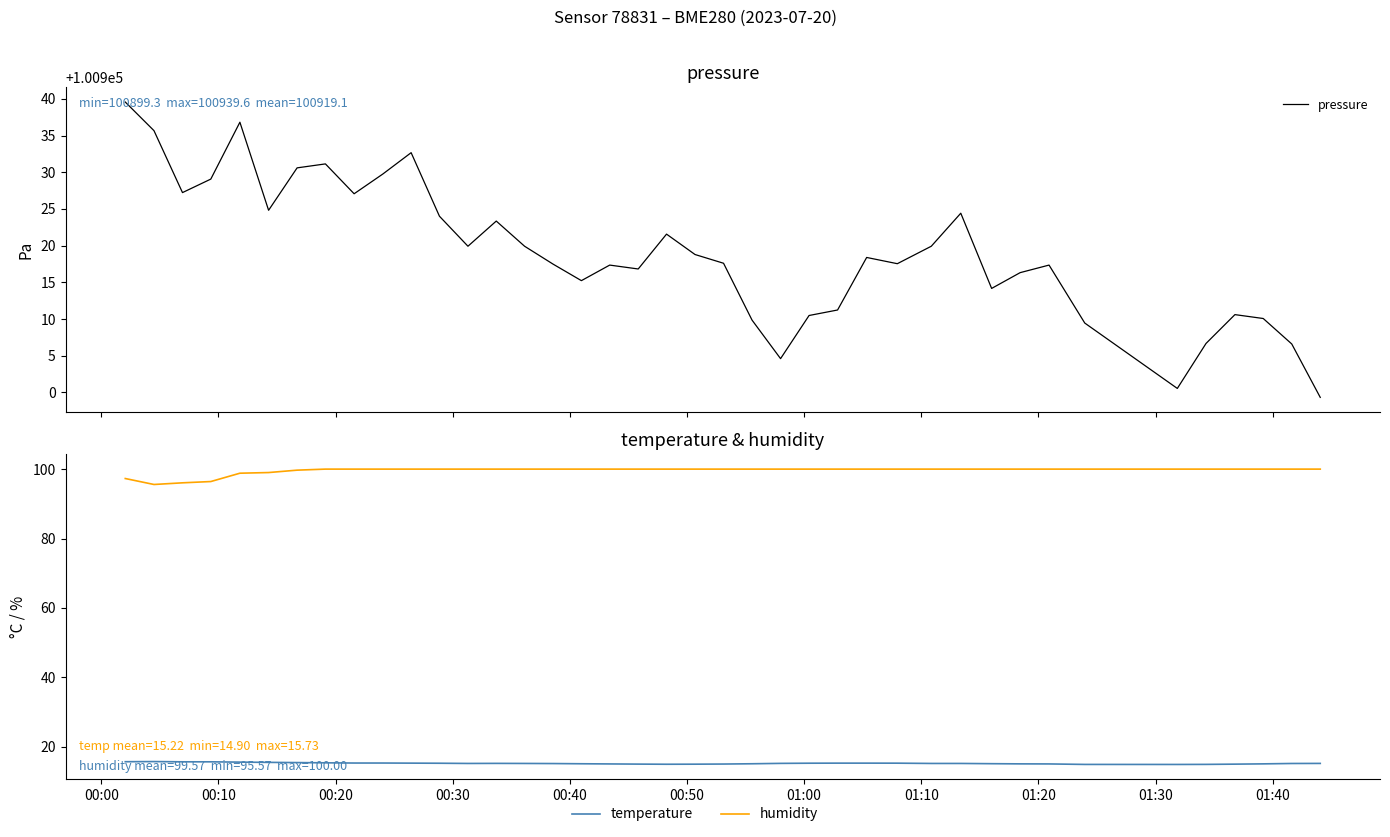

True or false: pressure and temperature cross at least once.

False